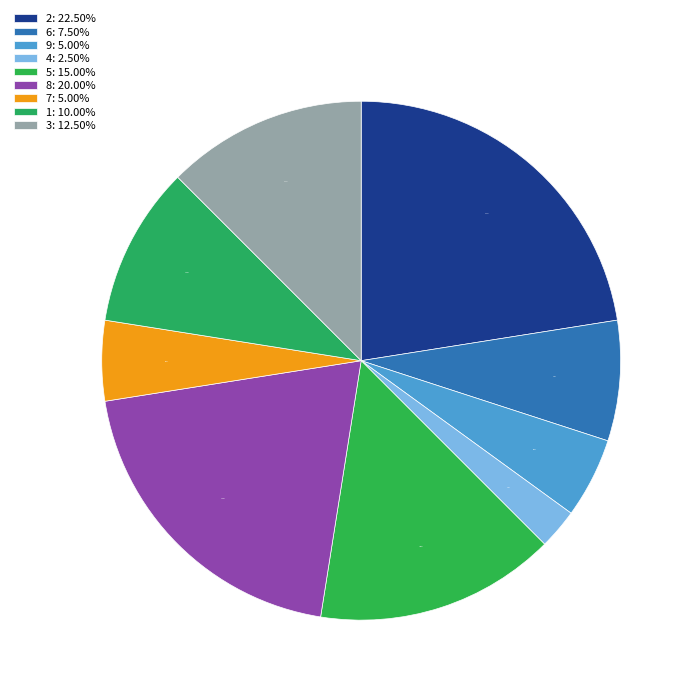

Is it true that 9 is 1% of the pie?

False